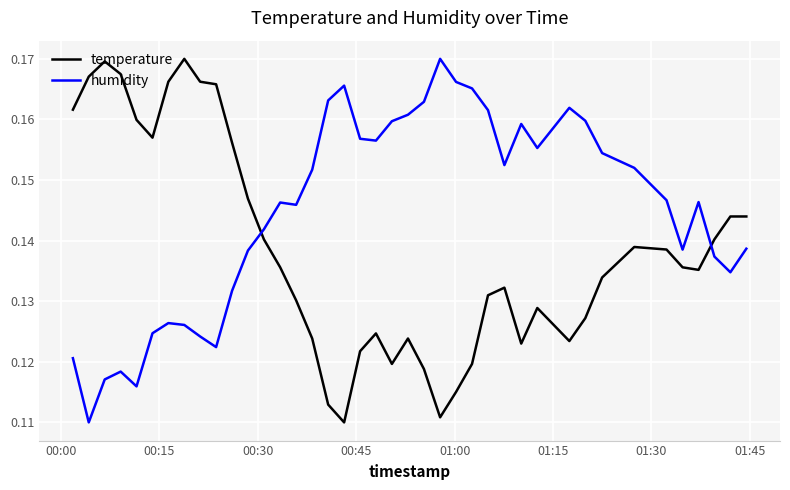

True or false: humidity and temperature cross at least once.

True